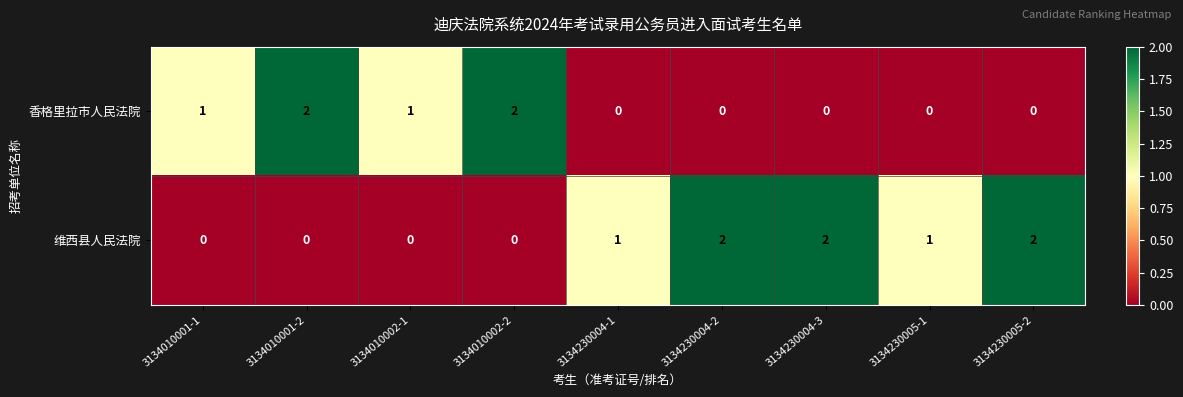

The 香格里拉市人民法院 series shows 1 at 3134230005-1. True or false?

False